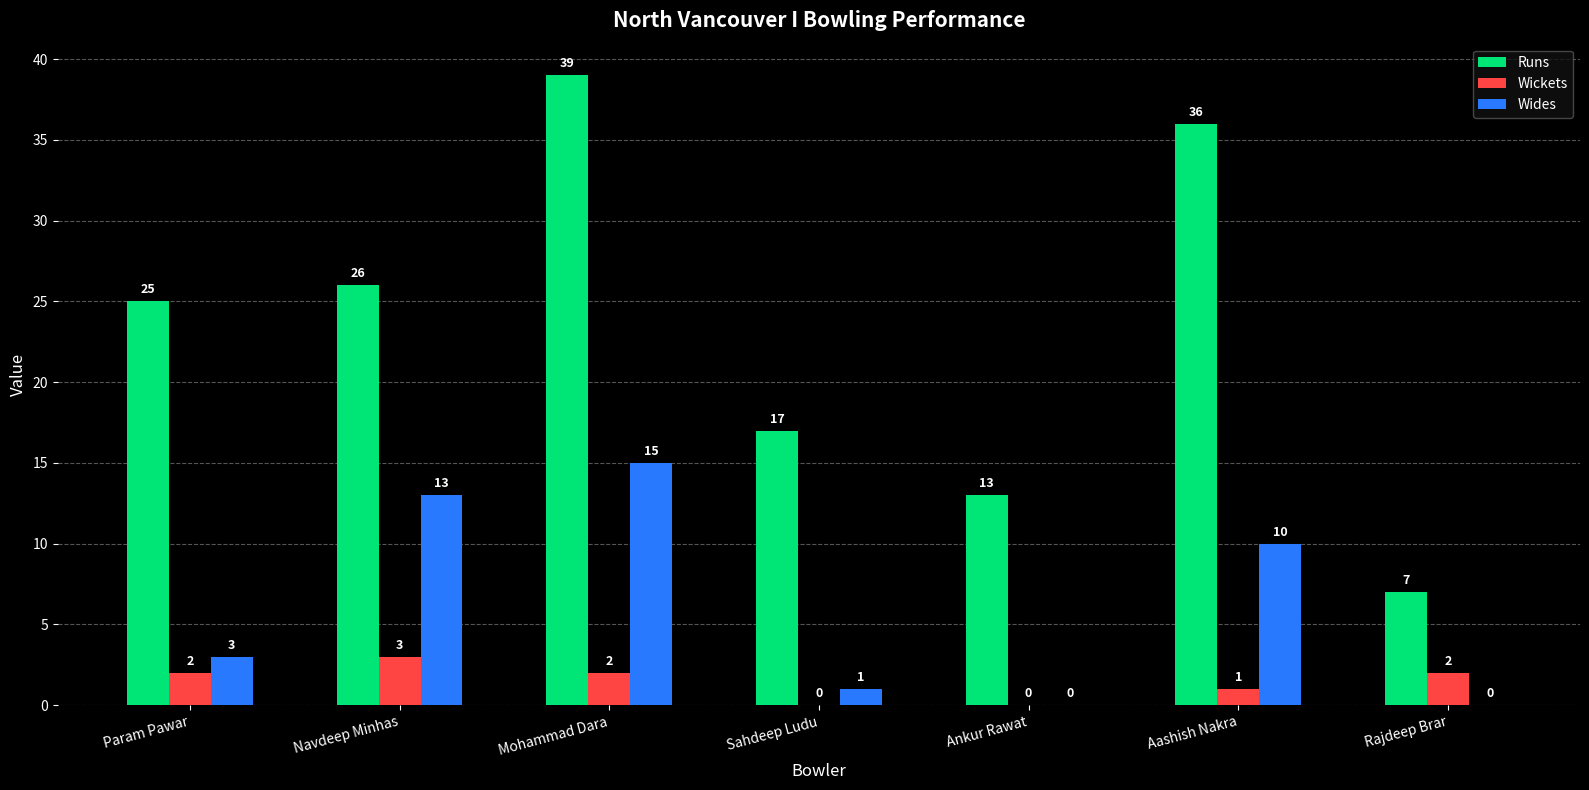

What is the highest value of the Wides series?

15